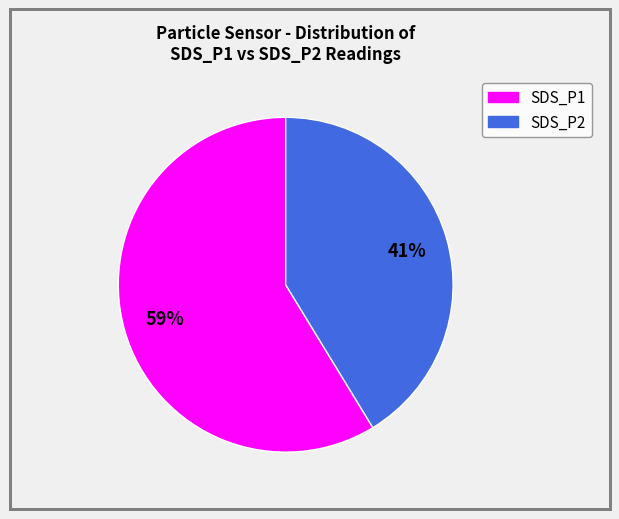

Combined, do SDS_P2 and SDS_P1 account for over 50%?

Yes